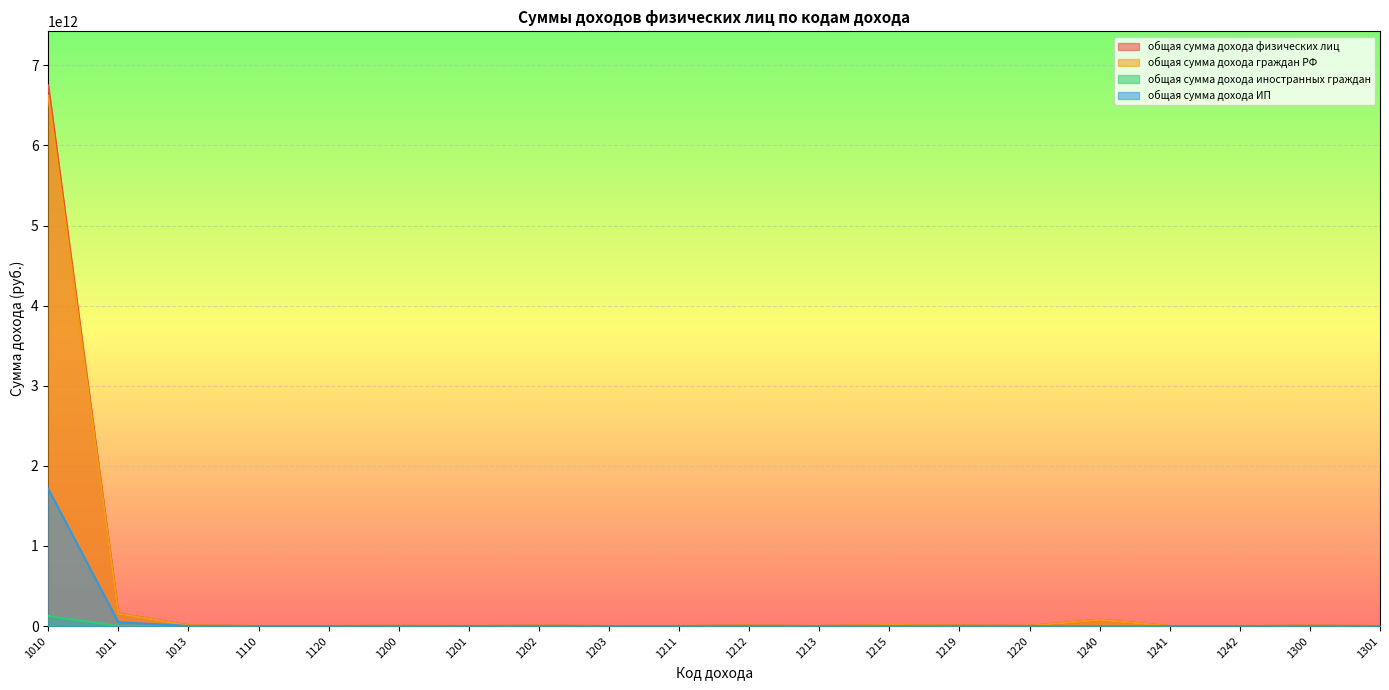

What is the sum of all общая сумма дохода иностранных граждан values?

129426133751